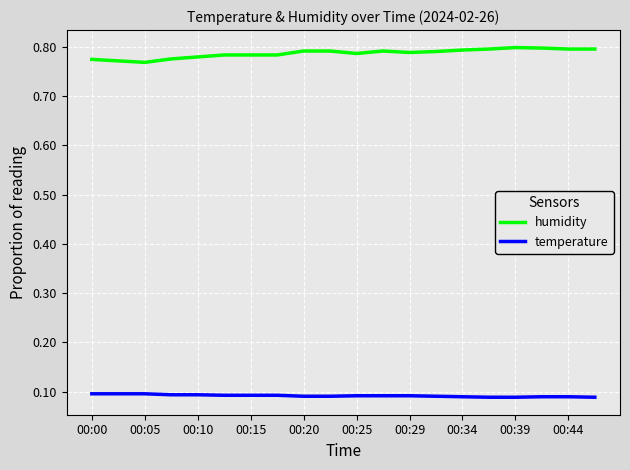

True or false: temperature and humidity intersect in this chart.

False